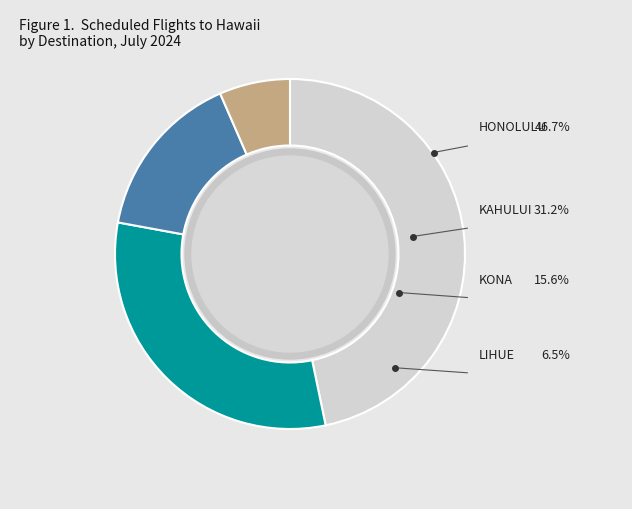

What is the total percentage of LIHUE and KAHULUI?

37.7%